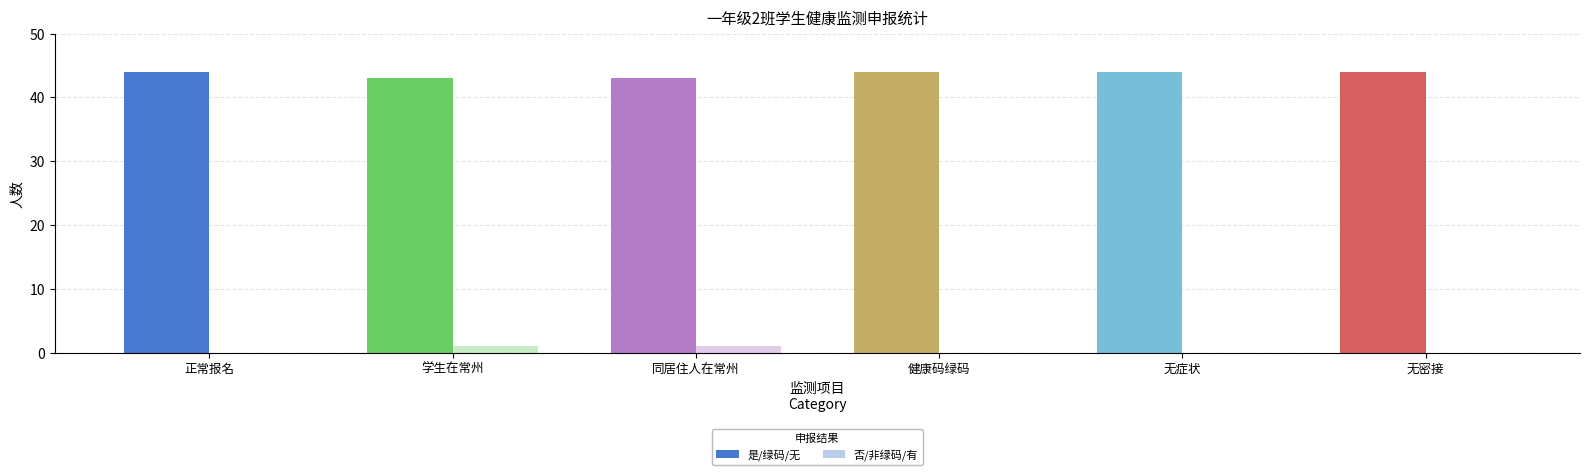

Are the bars horizontal?

No